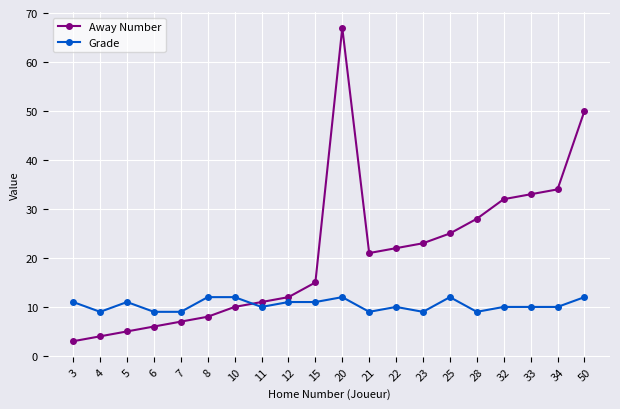

What is the maximum value for Grade?

12